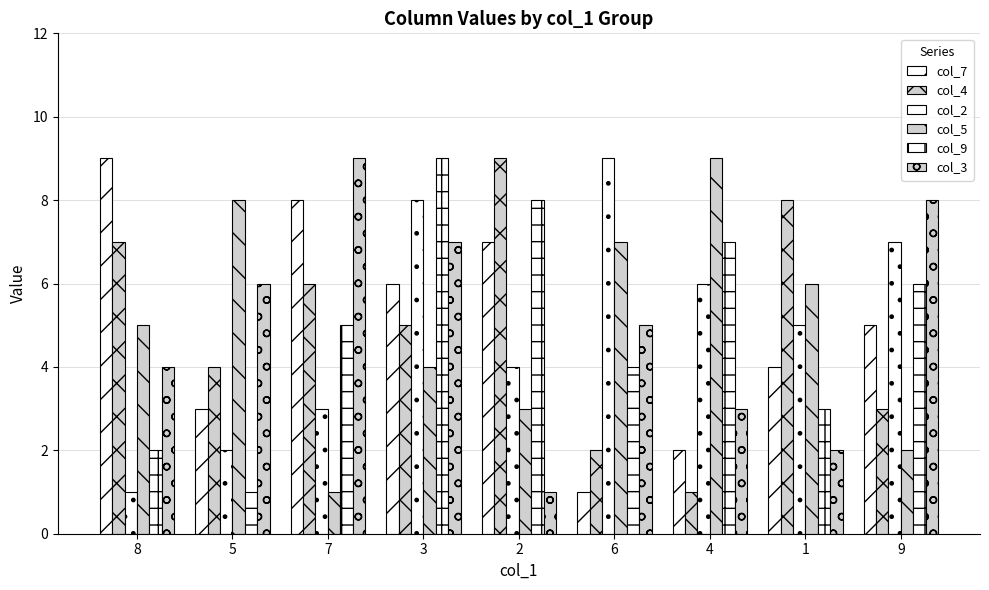

How many bars are there in total?

54